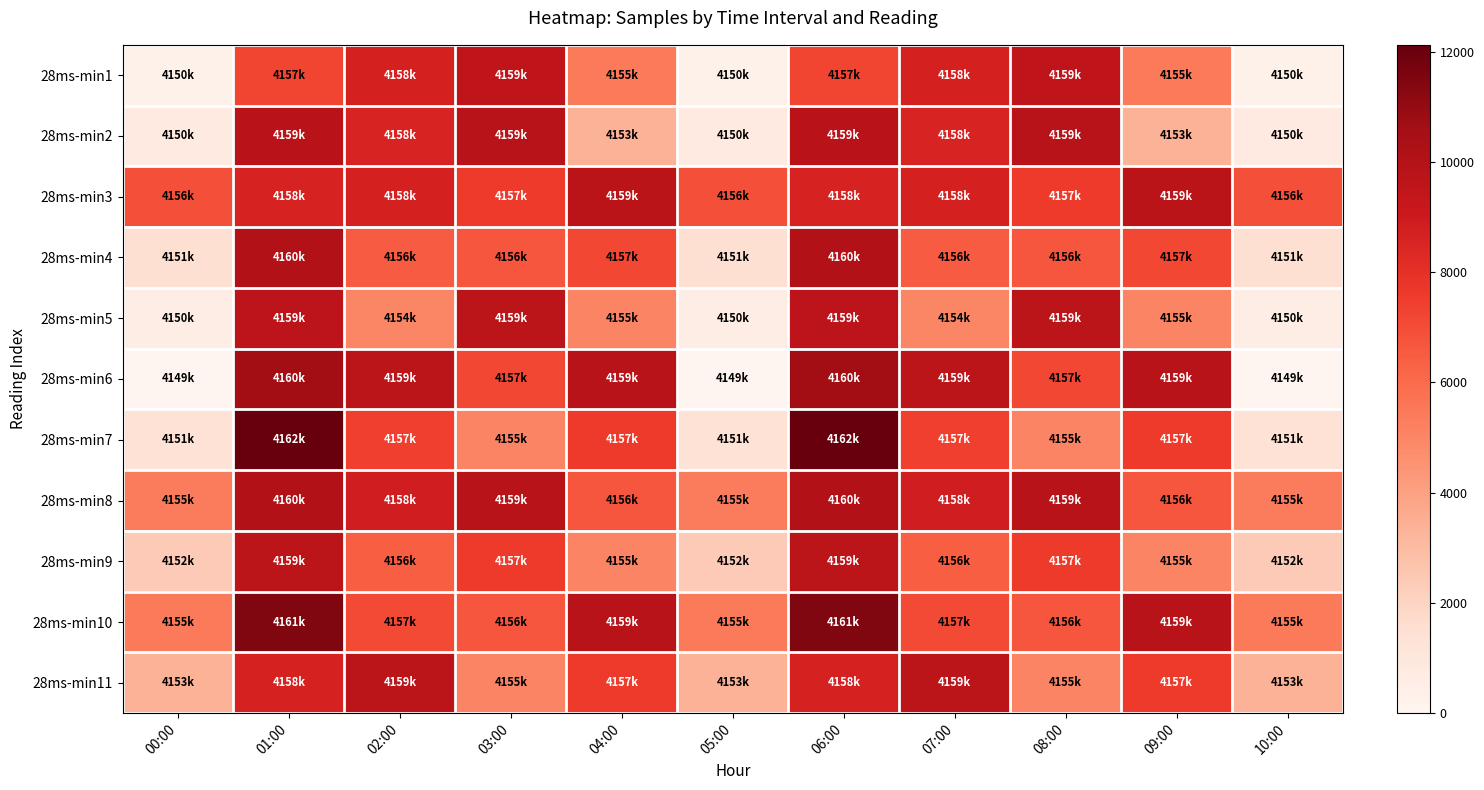

Reading left to right, transcribe all the data shown in this chart.

28ms-min1: 00:00=330	01:00=7203	02:00=8682	03:00=9537	04:00=5406	05:00=330	06:00=7203	07:00=8682	08:00=9537	09:00=5406	10:00=330
28ms-min2: 00:00=781	01:00=9771	02:00=8558	03:00=9814	04:00=3347	05:00=781	06:00=9771	07:00=8558	08:00=9814	09:00=3347	10:00=781
28ms-min3: 00:00=6893	01:00=8591	02:00=8676	03:00=7620	04:00=9717	05:00=6893	06:00=8591	07:00=8676	08:00=7620	09:00=9717	10:00=6893
28ms-min4: 00:00=1478	01:00=10079	02:00=6524	03:00=6688	04:00=7176	05:00=1478	06:00=10079	07:00=6524	08:00=6688	09:00=7176	10:00=1478
28ms-min5: 00:00=570	01:00=9627	02:00=5002	03:00=9703	04:00=5051	05:00=570	06:00=9627	07:00=5002	08:00=9703	09:00=5051	10:00=570
28ms-min6: 00:00=0	01:00=10633	02:00=9703	03:00=7176	04:00=9814	05:00=0	06:00=10633	07:00=9703	08:00=7176	09:00=9814	10:00=0
28ms-min7: 00:00=1359	01:00=12124	02:00=7407	03:00=5051	04:00=7620	05:00=1359	06:00=12124	07:00=7407	08:00=5051	09:00=7620	10:00=1359
28ms-min8: 00:00=5391	01:00=10077	02:00=8849	03:00=9814	04:00=6688	05:00=5391	06:00=10077	07:00=8849	08:00=9814	09:00=6688	10:00=5391
28ms-min9: 00:00=2409	01:00=9686	02:00=6426	03:00=7620	04:00=5051	05:00=2409	06:00=9686	07:00=6426	08:00=7620	09:00=5051	10:00=2409
28ms-min10: 00:00=5406	01:00=11508	02:00=7101	03:00=6688	04:00=9814	05:00=5406	06:00=11508	07:00=7101	08:00=6688	09:00=9814	10:00=5406
28ms-min11: 00:00=3347	01:00=8659	02:00=9682	03:00=5051	04:00=7620	05:00=3347	06:00=8659	07:00=9682	08:00=5051	09:00=7620	10:00=3347